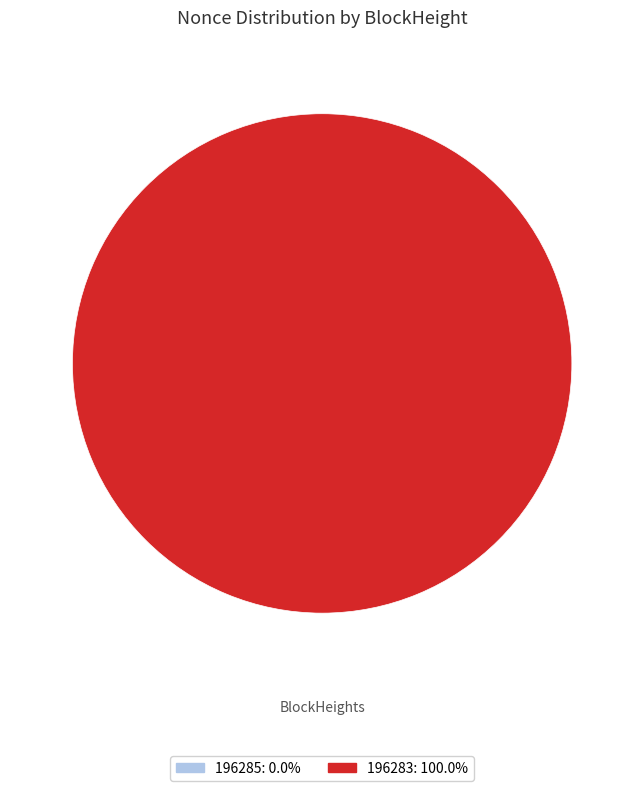

Which category has the biggest portion of the pie?

196283